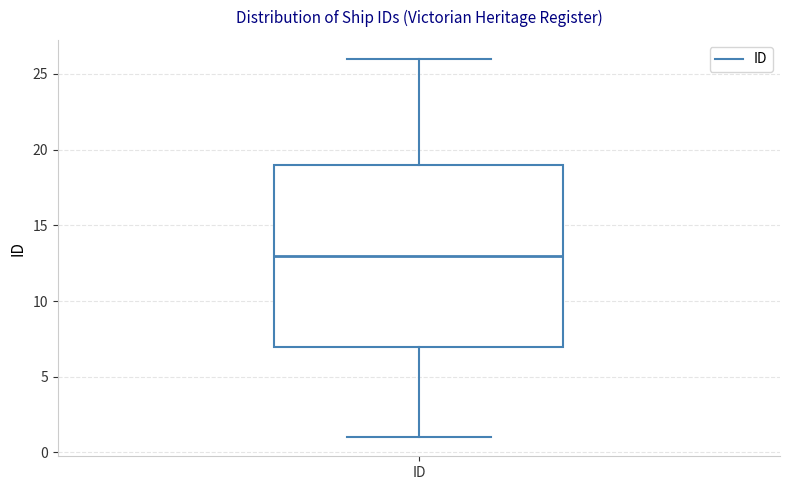

Where is the lower edge of the box for ID on the y-axis? The values are not printed on the chart, so give them approximately, as read against the axis.

7